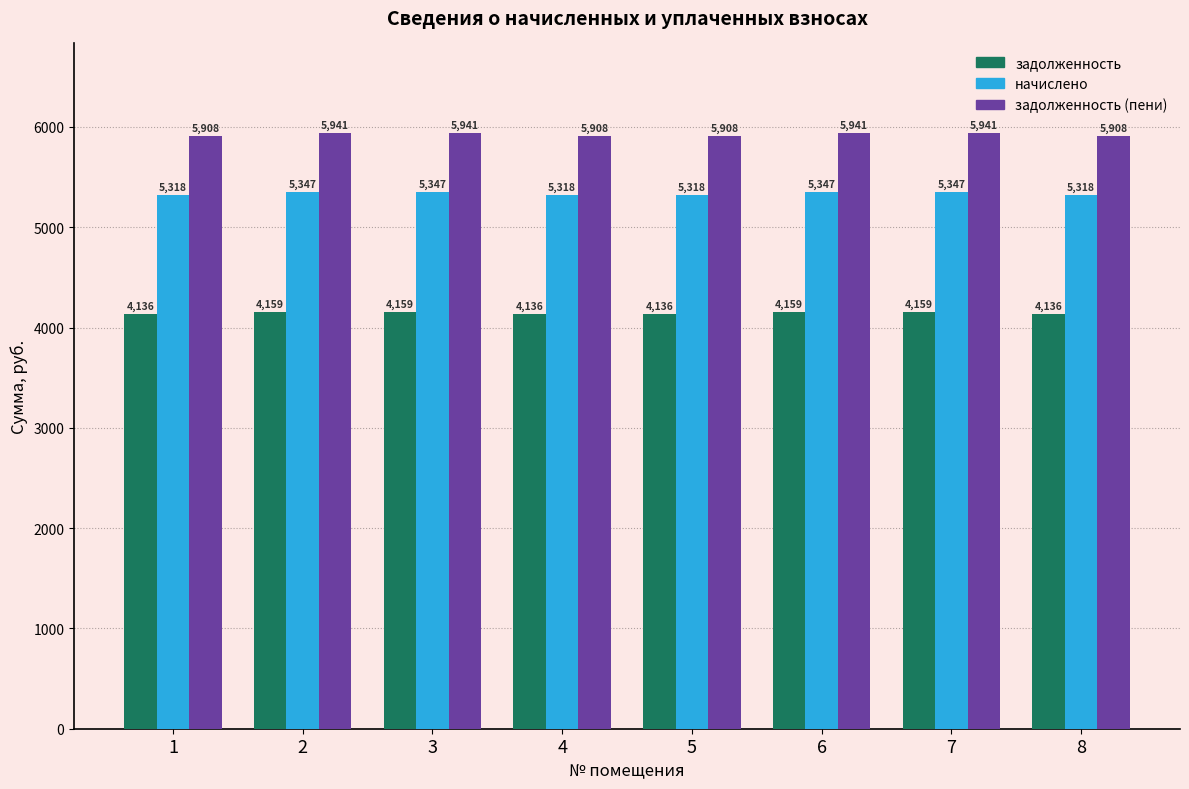

What is the spread (max minus min) of values at 7?

1782.3